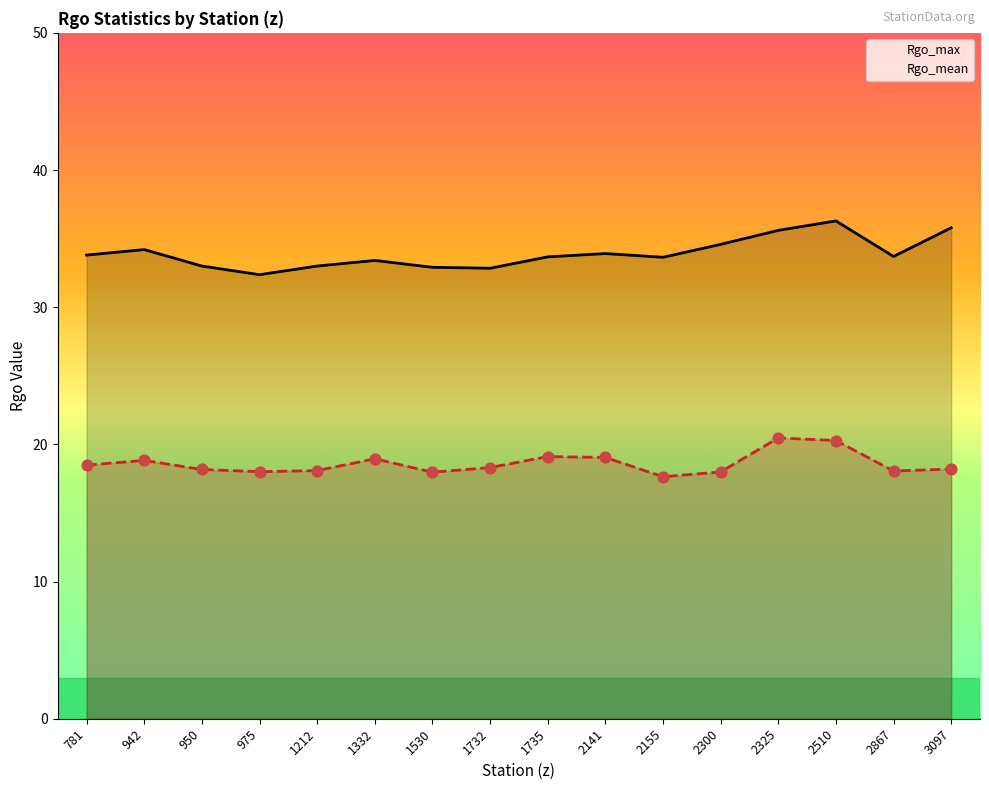

What are all the series names shown in the legend?

Rgo_max, Rgo_mean